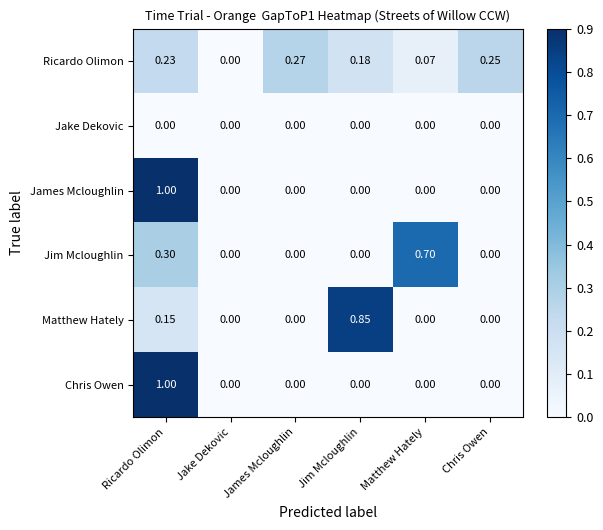

Between James Mcloughlin and Chris Owen, which series saw the biggest shift?

Ricardo Olimon